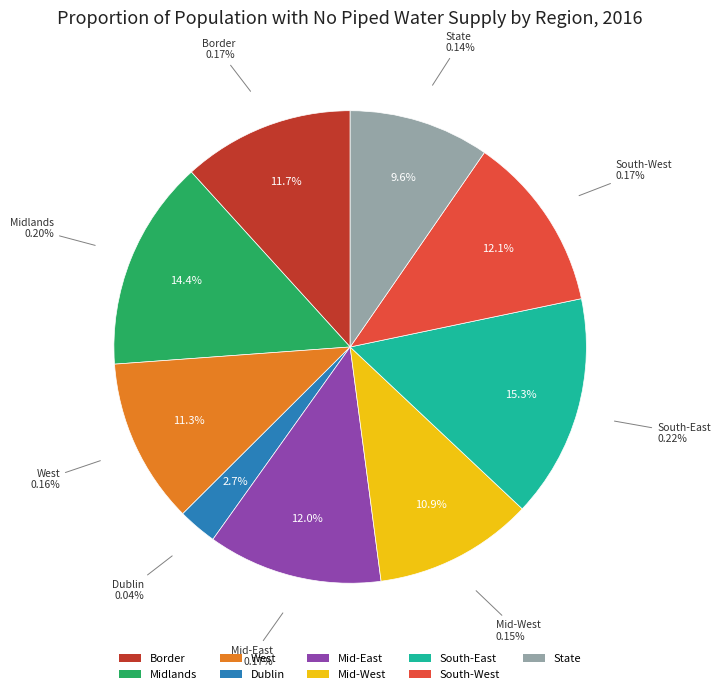

To the nearest percent, what percentage of the pie is State?

10%